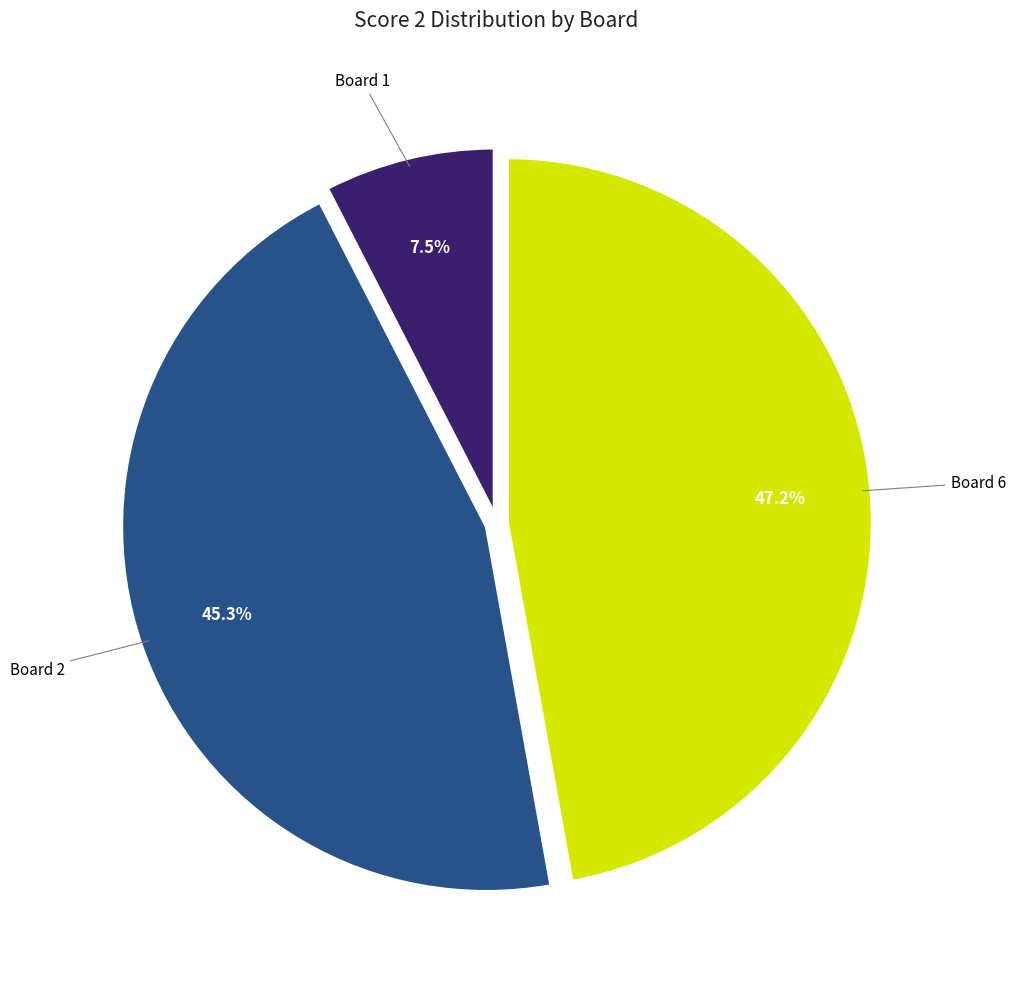

How many slices are in this pie chart?

3